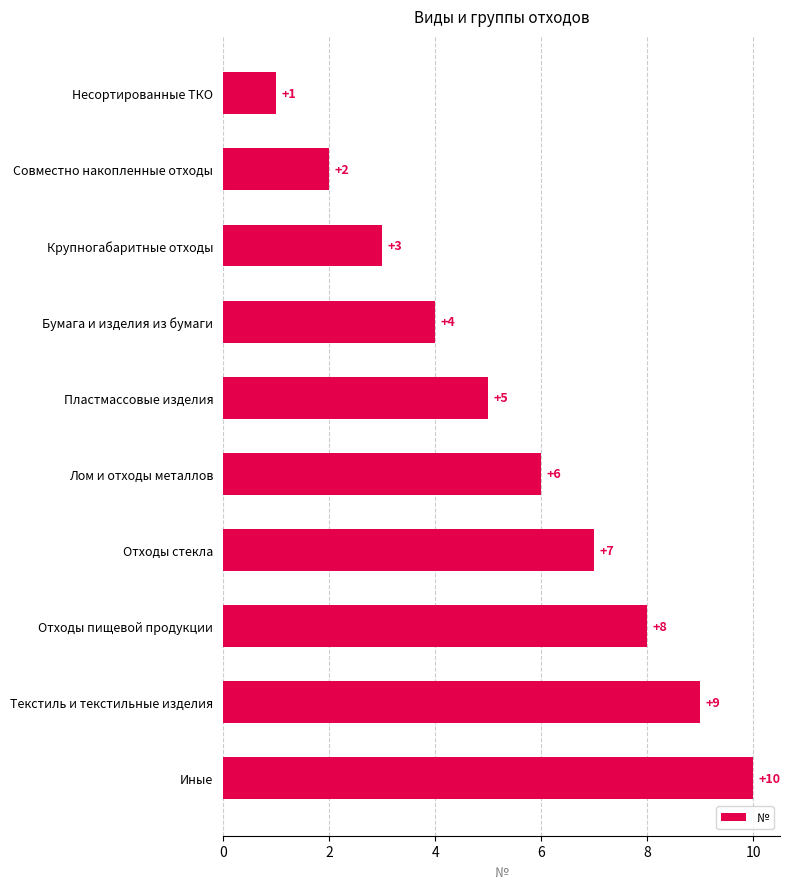

The value at Иные is 10. True or false?

True